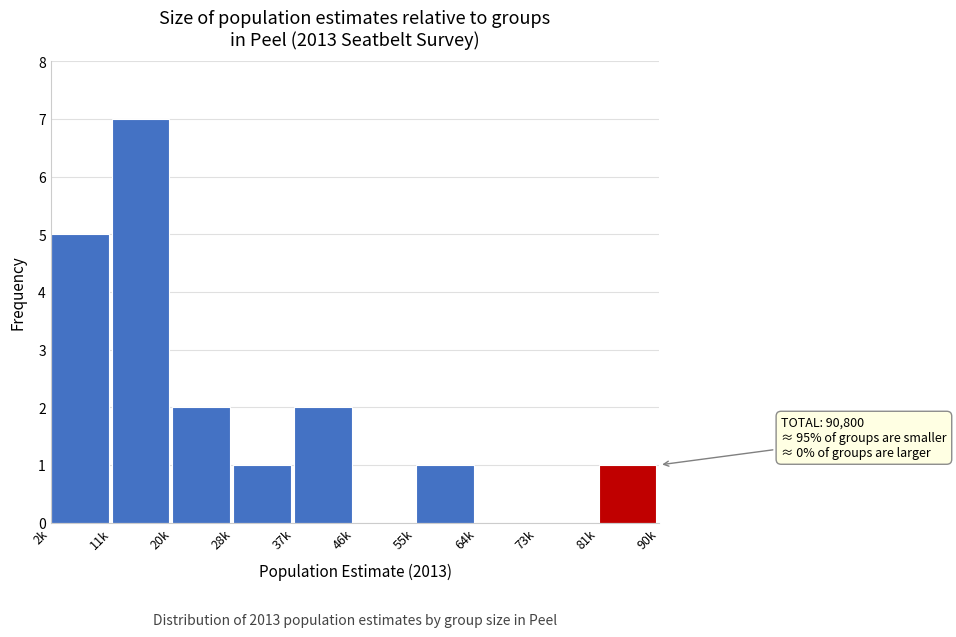

Reading left to right, transcribe all the data shown in this chart.

2k=5	11k=7	20k=2	28k=1	37k=2	46k=0	55k=1	64k=0	73k=0	81k=1